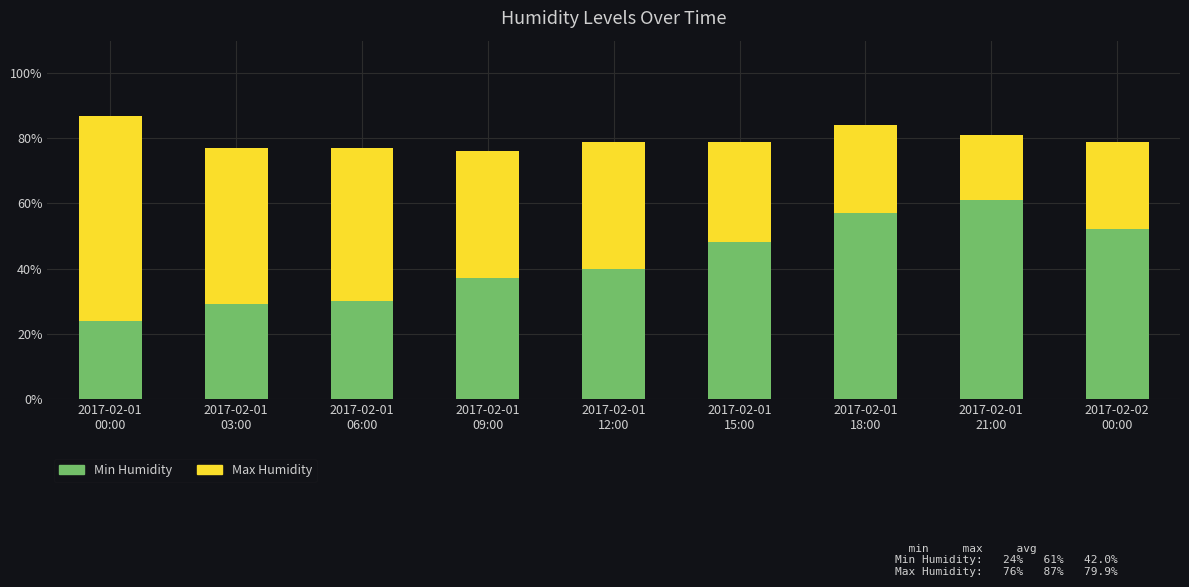

Reading left to right, what are the values for Min Humidity?

24	29	30	37	40	48	57	61	52